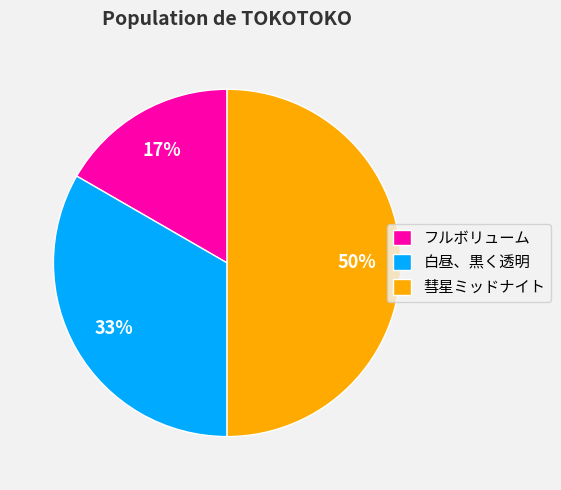

To the nearest percent, what percentage of the pie is 彗星ミッドナイト?

50%